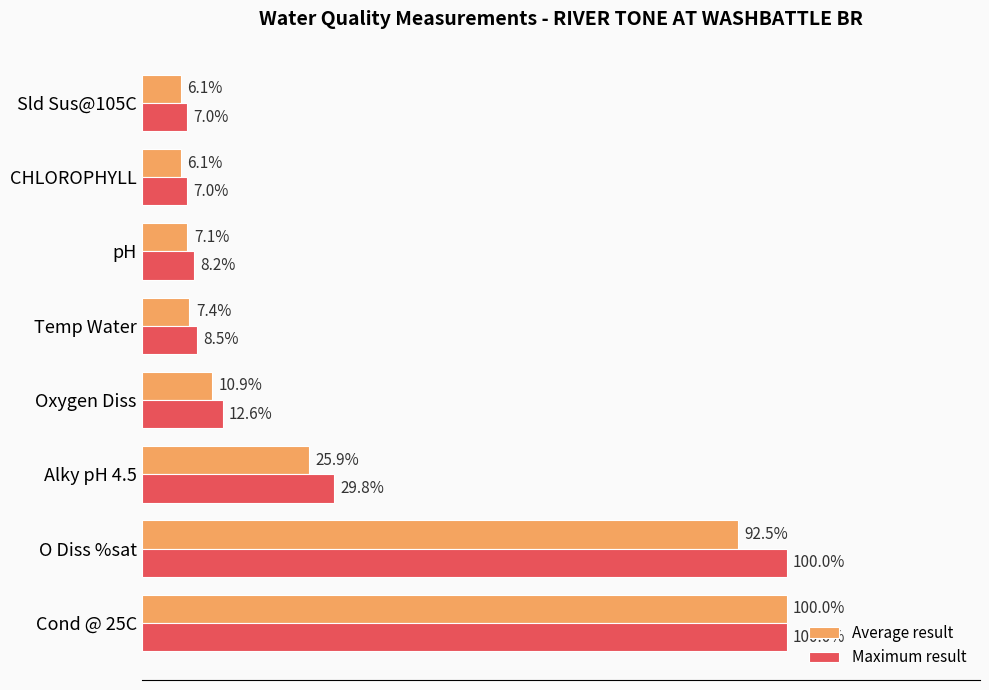

Is the value of Average result at Alky pH 4.5 greater than the value of Maximum result at Temp Water?

Yes